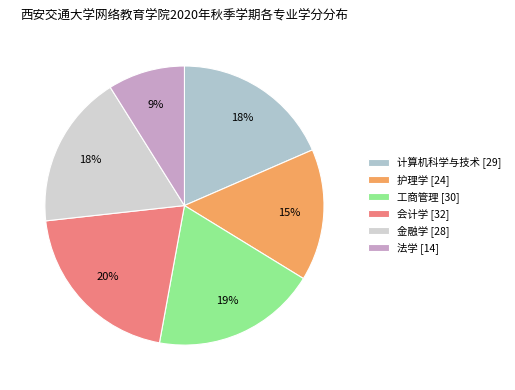

Between 工商管理 and 计算机科学与技术, which is larger?

工商管理